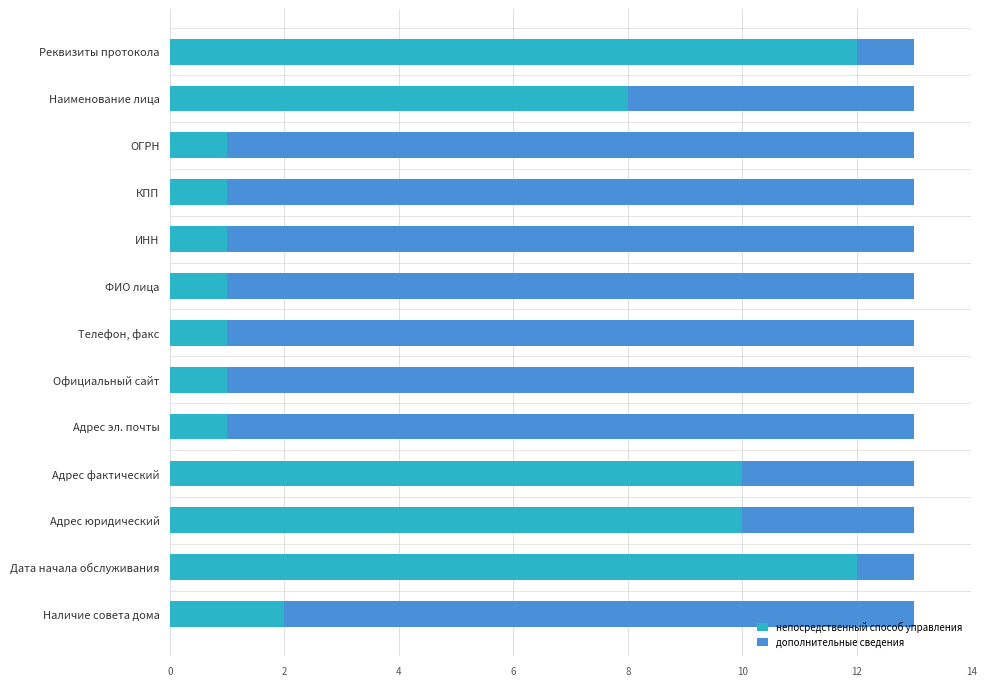

What is the difference between the maximum and minimum values in the непосредственный способ управления series?

11